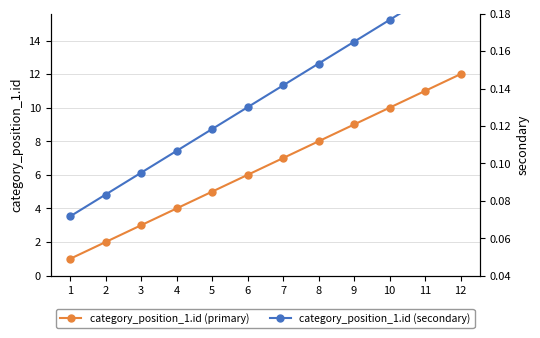

How many data points in category_position_1.id (primary) are above 7?

5